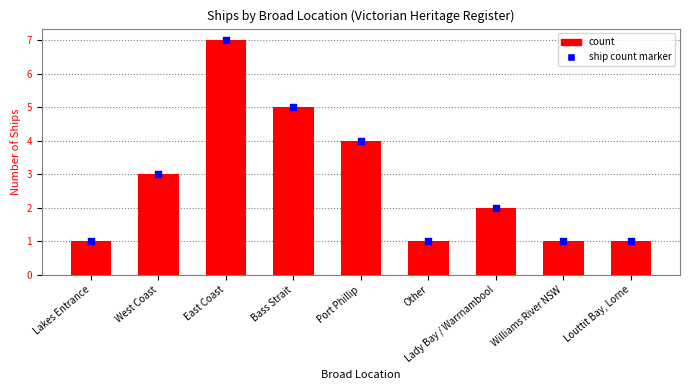

What is the total value across all series at Bass Strait?

10